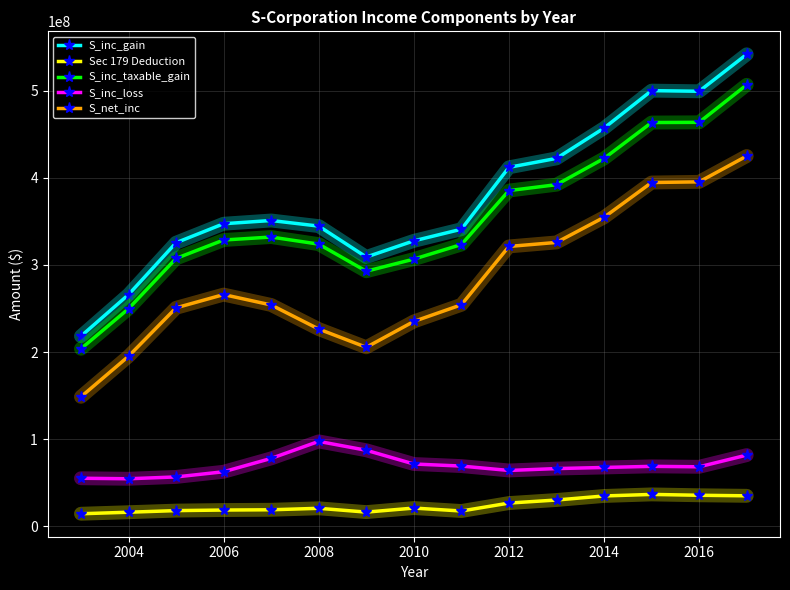

What is the smallest value displayed?

14427088